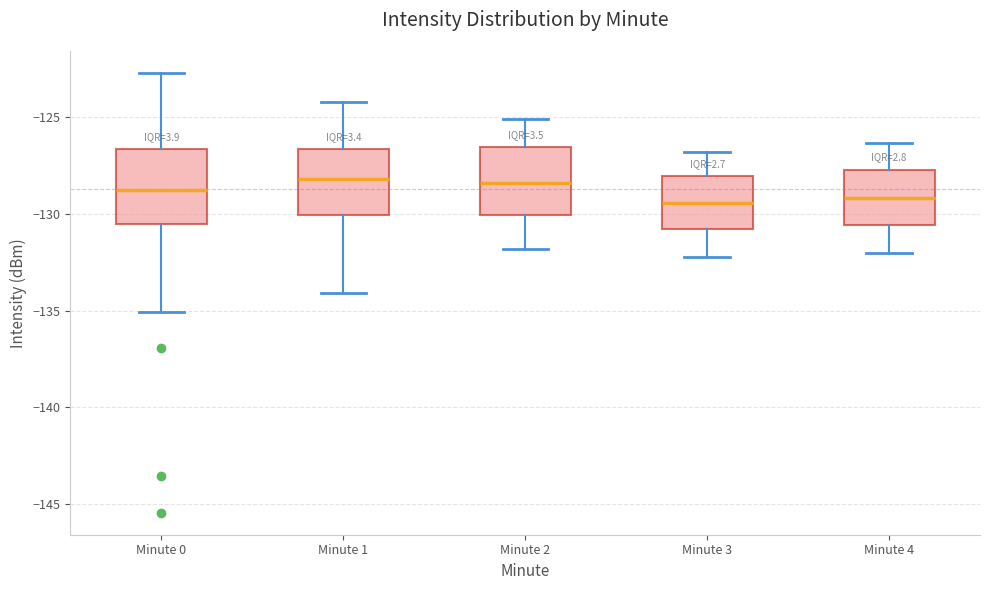

Where is the lower edge of the box for Minute 0 on the y-axis? The values are not printed on the chart, so give them approximately, as read against the axis.

-130.5